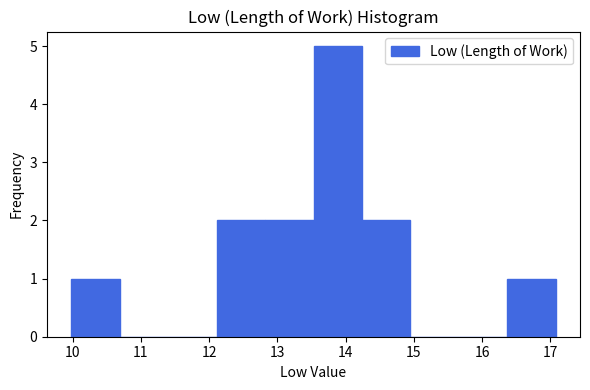

Which range on the x-axis has the tallest bar?

13.53 to 14.24